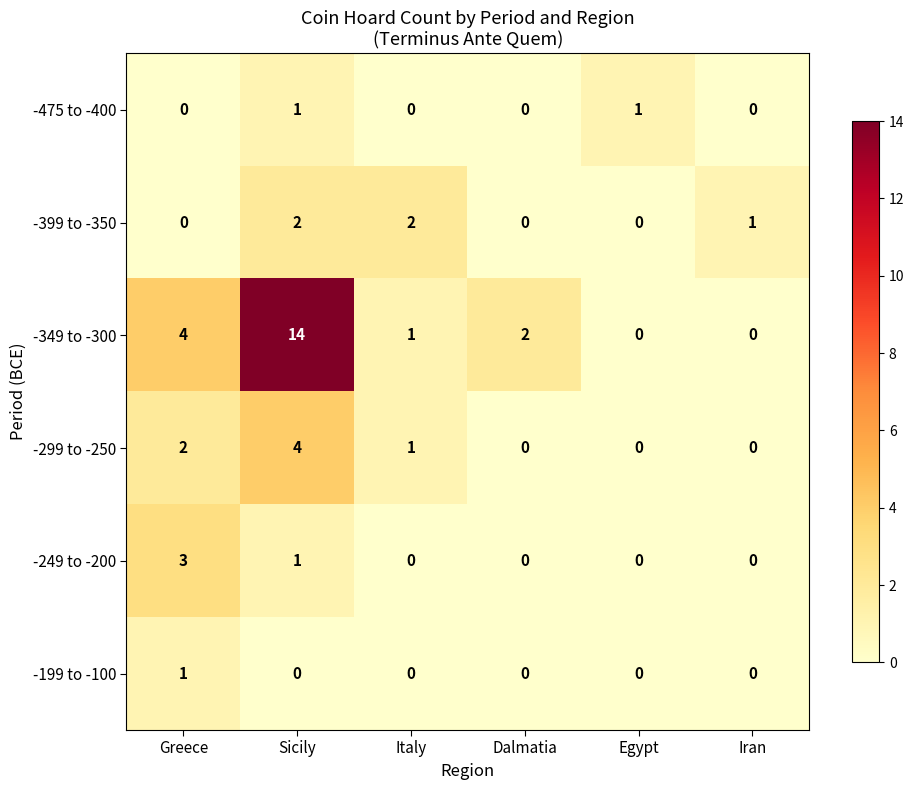

The value of -475 to -400 at Iran is 0. True or false?

True